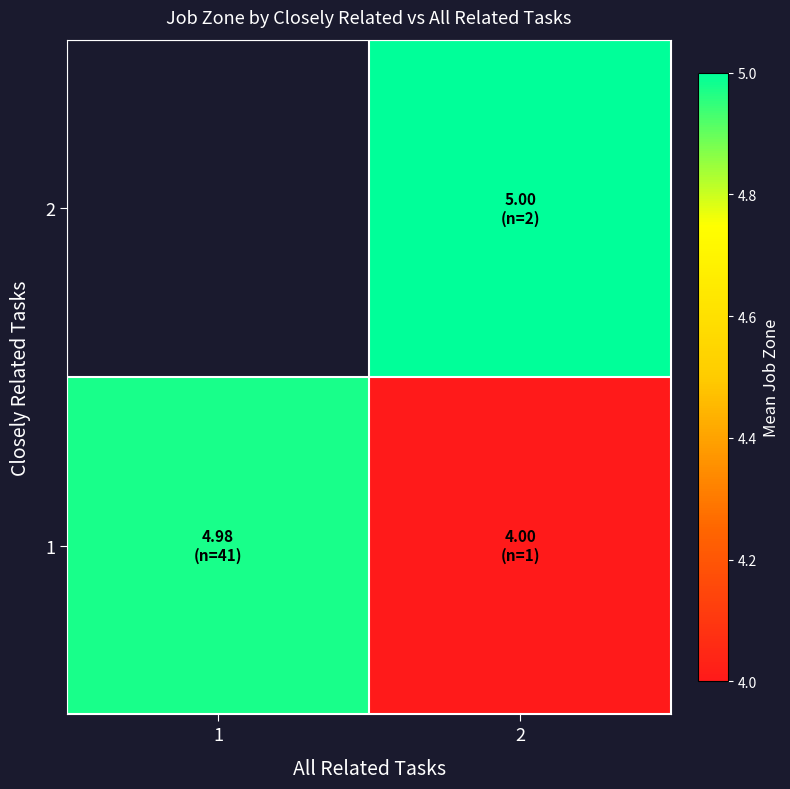

What is the average value of the 1 series?

4.5